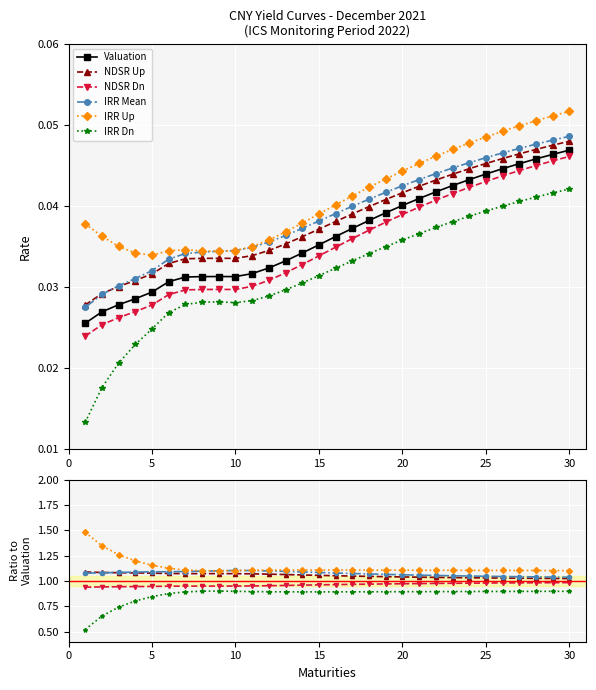

What is the sum of all IRR Up values?

34.1